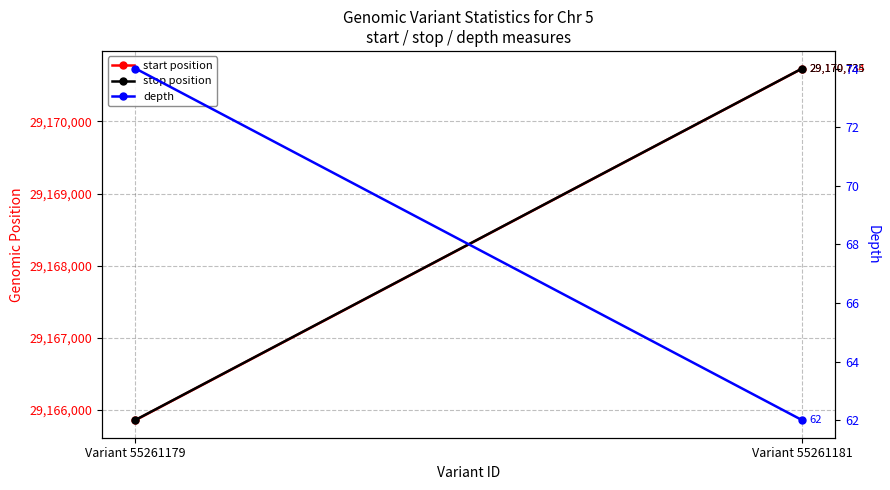

Rank the series at Variant 55261181 from lowest to highest value.

depth, start position, stop position